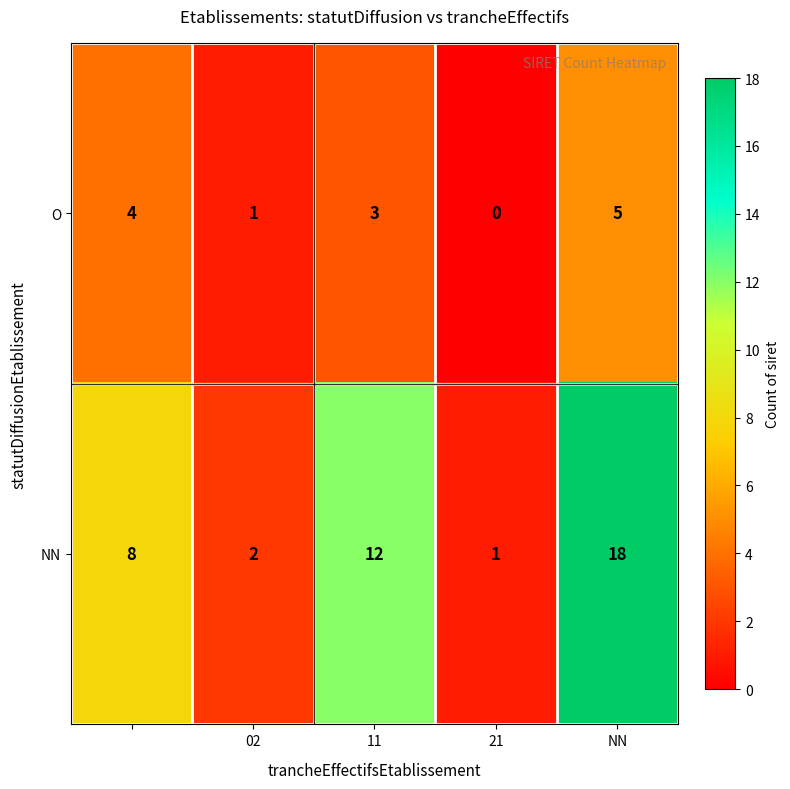

Which series has the largest total across all categories?

NN